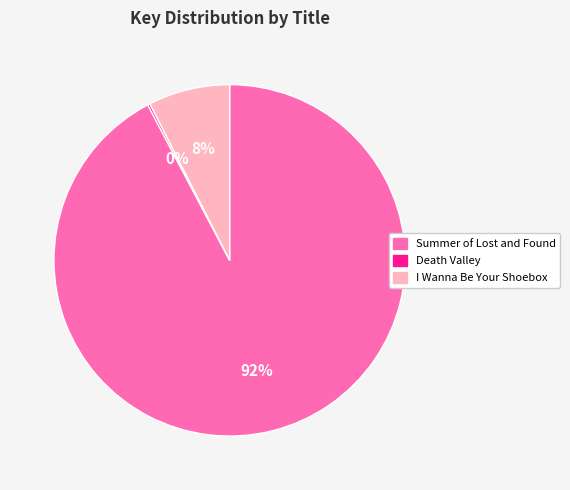

To the nearest percent, what is the combined percentage of I Wanna Be Your Shoebox and Summer of Lost and Found?

100%